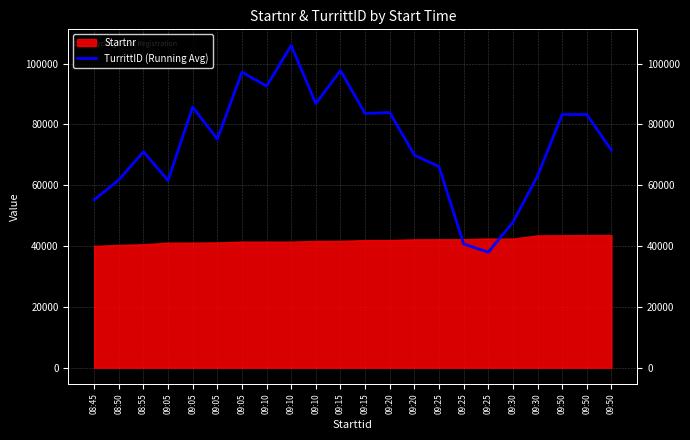

Between 09:05 and 09:50, which is larger?

09:50